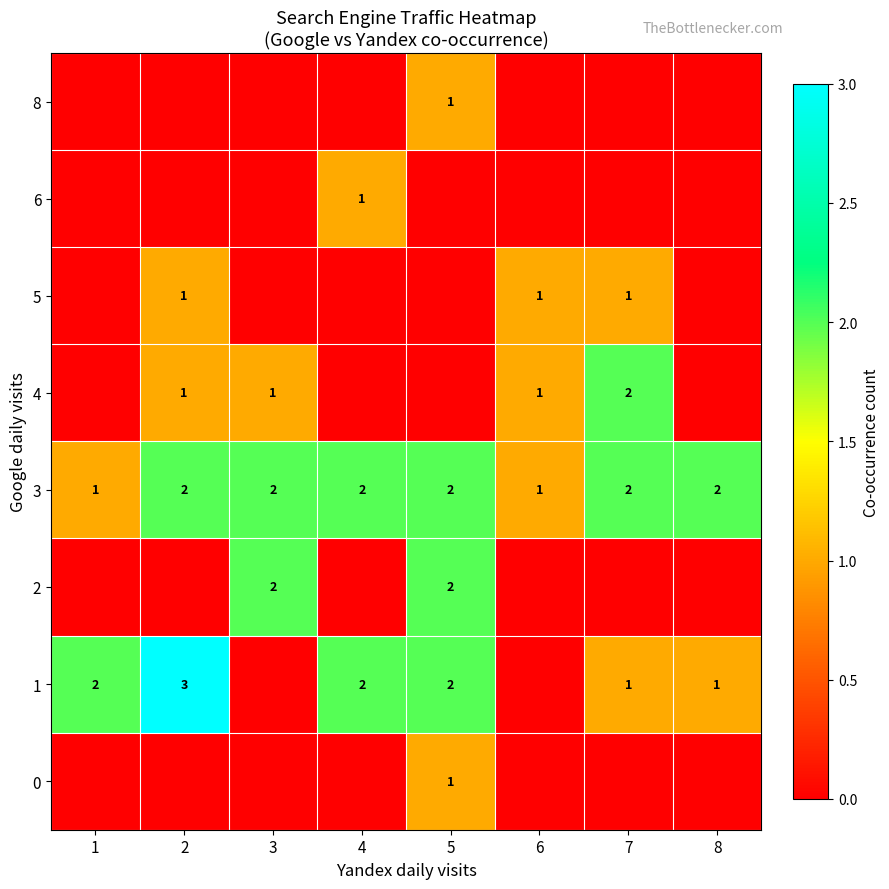

Between 1 and 2, which is larger?

1